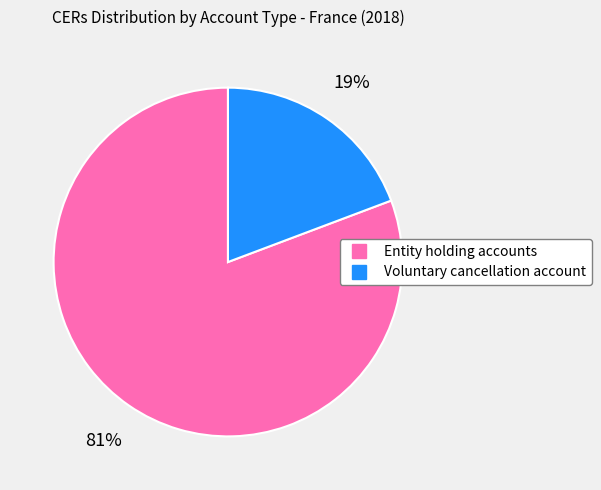

Which has a higher value, Voluntary cancellation account or Entity holding accounts?

Entity holding accounts